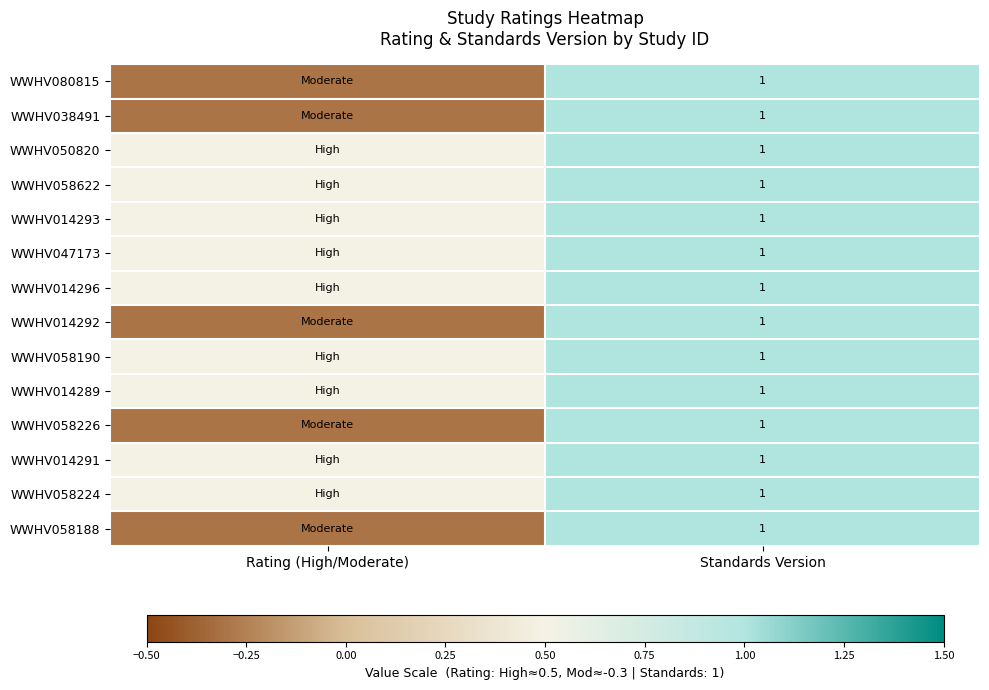

What is the total value across all series at Standards Version?

14.0